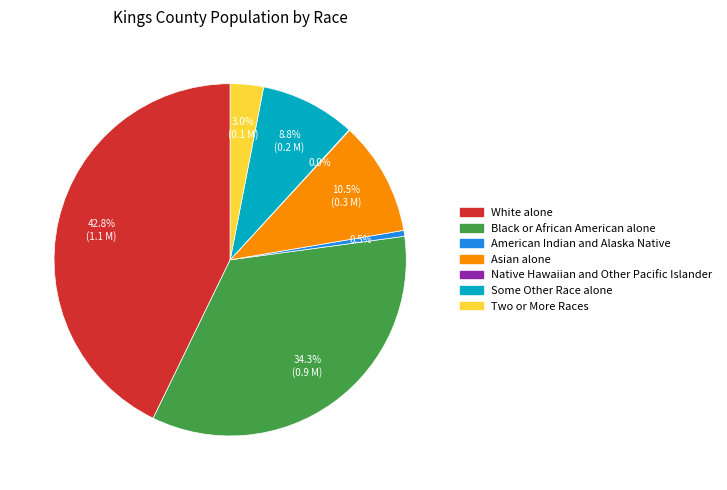

What percentage is NOT represented by American Indian and Alaska Native?

99.5%